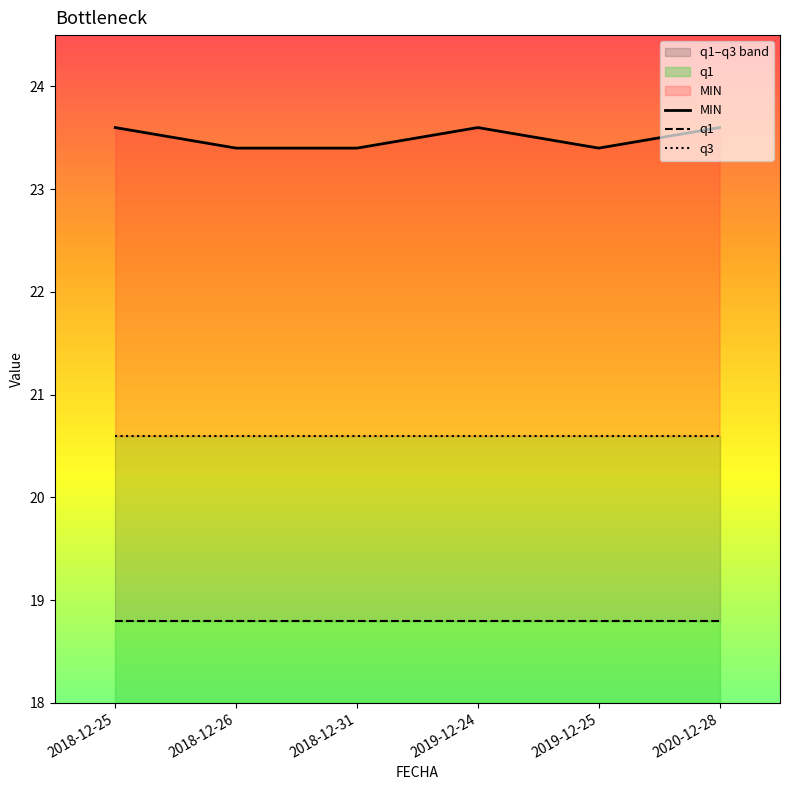

Reading left to right, transcribe all the data shown in this chart.

MIN: 2018-12-25=23.6	2018-12-26=23.4	2018-12-31=23.4	2019-12-24=23.6	2019-12-25=23.4	2020-12-28=23.6
q1: 2018-12-25=18.8	2018-12-26=18.8	2018-12-31=18.8	2019-12-24=18.8	2019-12-25=18.8	2020-12-28=18.8
q3: 2018-12-25=20.6	2018-12-26=20.6	2018-12-31=20.6	2019-12-24=20.6	2019-12-25=20.6	2020-12-28=20.6